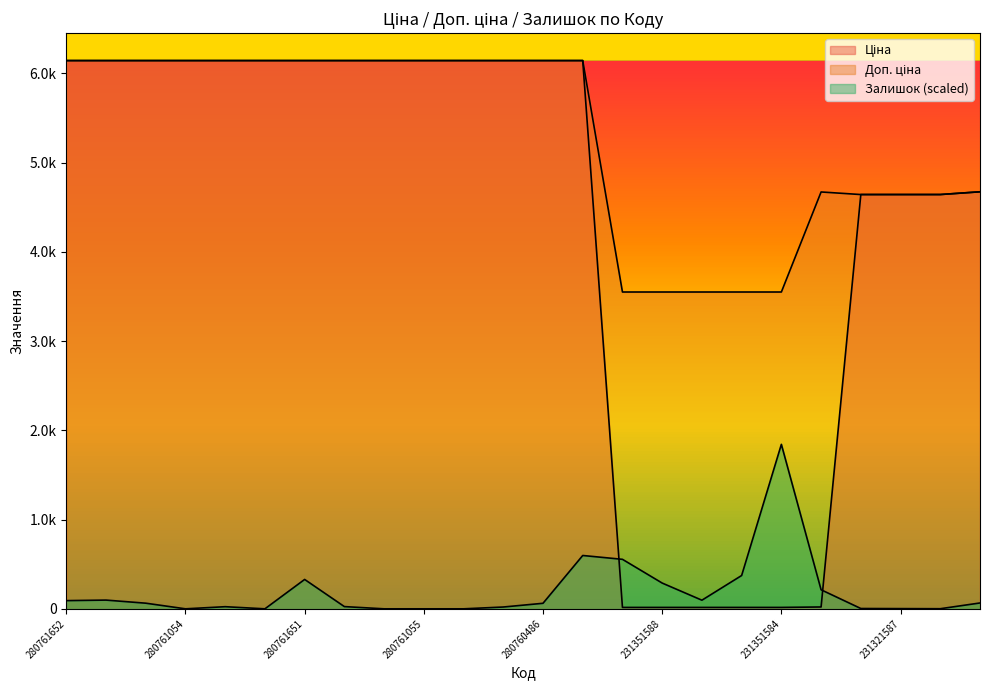

Reading left to right, extract all data points from this chart.

Ціна: 280761652=6143.2	280761644=6143.2	280761056=6143.2	280761054=6143.2	280762039=6143.2	280761857=6143.2	280761651=6143.2	280761650=6143.2	280761219=6143.2	280761055=6143.2	280761052=6143.2	280760923=6143.2	280760486=6143.2	275990524=6143.2	231351589=15.8	231351588=15.8	231351586=15.8	231351585=15.8	231351584=15.8	231351583=20.8	231321589=4642.5	231321587=4642.5	231321586=4642.5	231321584=4672.9
Доп. ціна: 280761652=6143.2	280761644=6143.2	280761056=6143.2	280761054=6143.2	280762039=6143.2	280761857=6143.2	280761651=6143.2	280761650=6143.2	280761219=6143.2	280761055=6143.2	280761052=6143.2	280760923=6143.2	280760486=6143.2	275990524=6143.2	231351589=3550.0	231351588=3550.0	231351586=3550.0	231351585=3550.0	231351584=3550.0	231351583=4671.0	231321589=4642.0	231321587=4642.0	231321586=4642.0	231321584=4673.0
Залишок: 280761652=91.9	280761644=97.8	280761056=63.2	280761054=0.0	280762039=23.9	280761857=0.0	280761651=329.2	280761650=25.1	280761219=0.0	280761055=0.0	280761052=0.0	280760923=20.3	280760486=62.0	275990524=597.6	231351589=554.7	231351588=288.7	231351586=96.6	231351585=373.4	231351584=1843.0	231351583=213.5	231321589=3.6	231321587=2.4	231321586=1.2	231321584=65.6